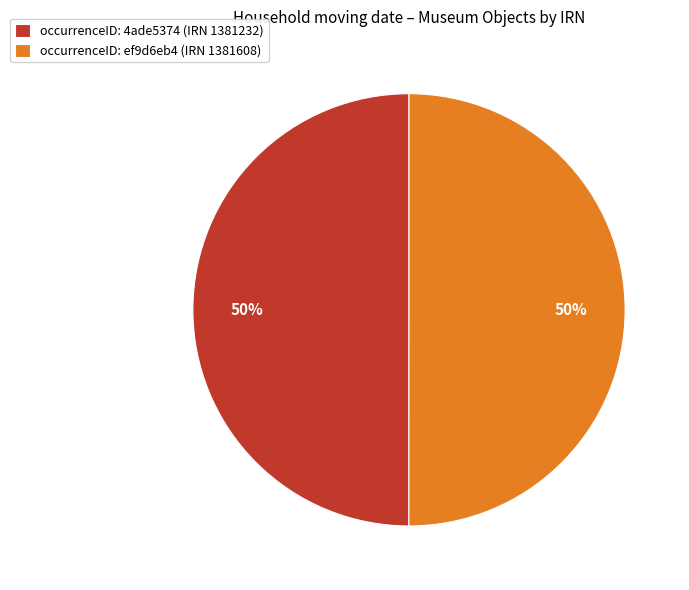

Do occurrenceID: ef9d6eb4 (IRN 1381608) and occurrenceID: 4ade5374 (IRN 1381232) together represent more than half of the pie?

Yes